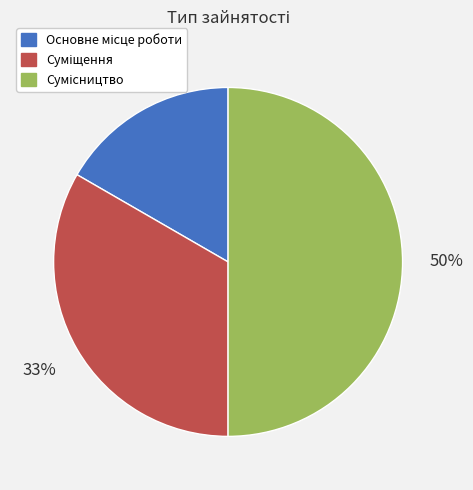

To the nearest percent, what is the average slice percentage?

33%